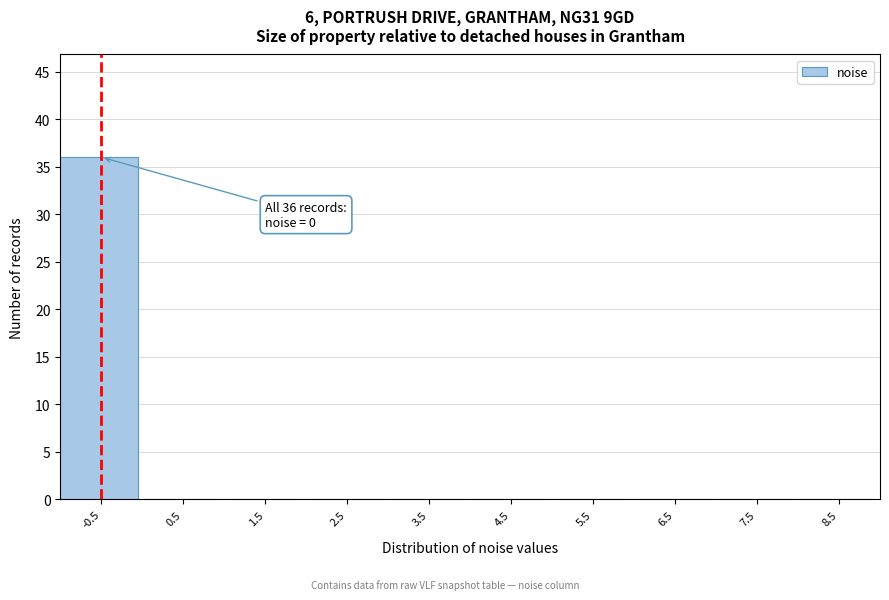

Reading left to right, what are all the values shown in this chart?

-0.5=36	0.5=0	1.5=0	2.5=0	3.5=0	4.5=0	5.5=0	6.5=0	7.5=0	8.5=0